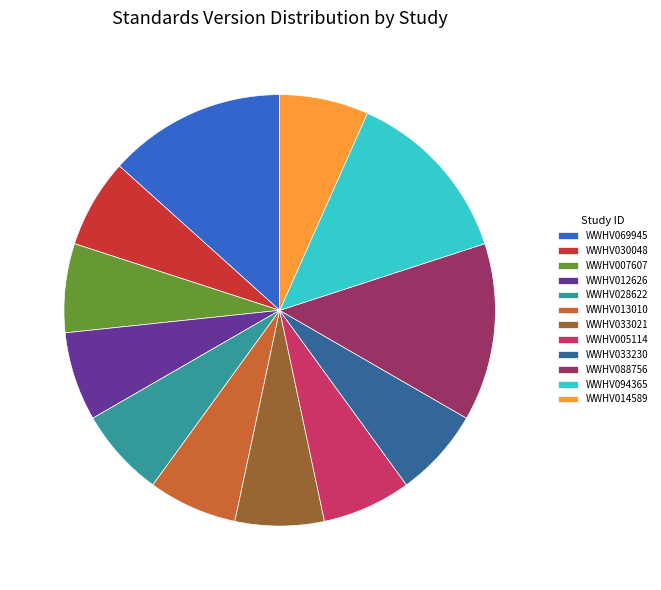

How many slices are in this pie chart?

12